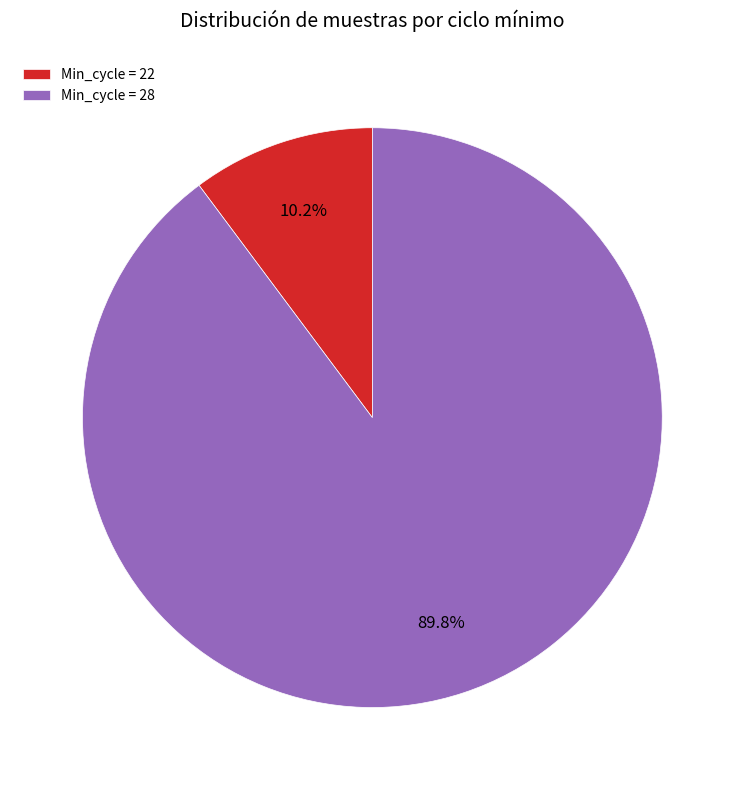

What percentage is NOT represented by Min_cycle = 28?

10.2%